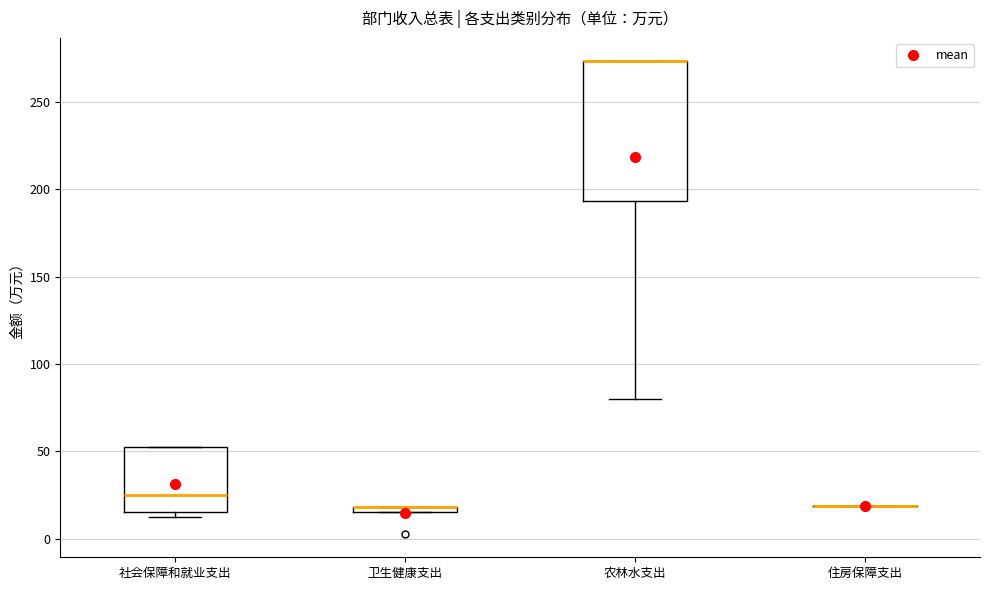

Where is the lower edge of the box for 卫生健康支出 on the y-axis? The values are not printed on the chart, so give them approximately, as read against the axis.

15